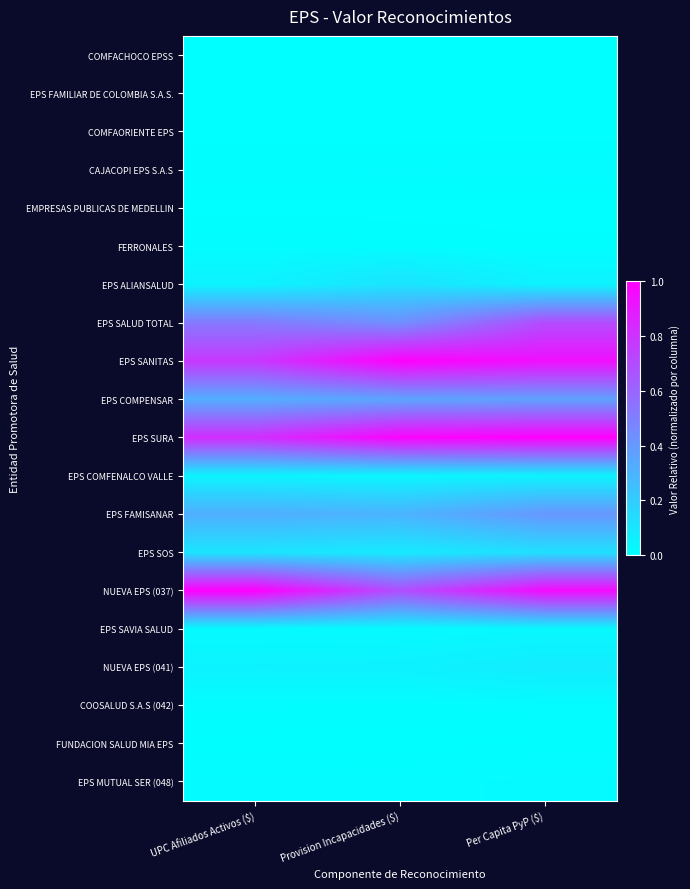

What is the maximum value shown in the chart?

1.0